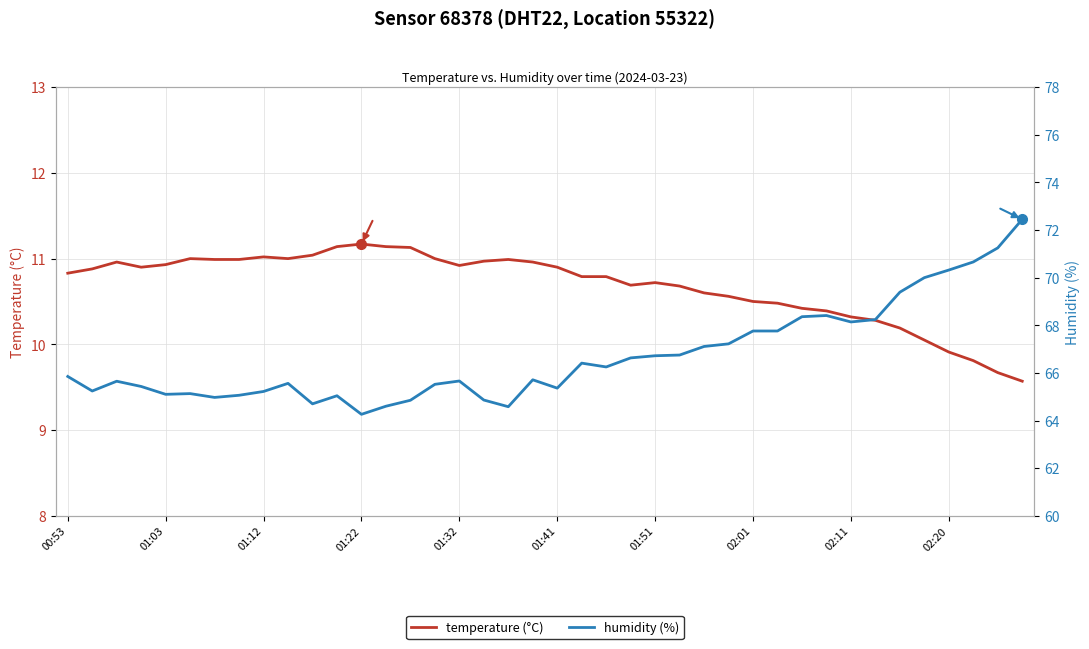

What is the difference between the highest and lowest values at 01:12?

54.7